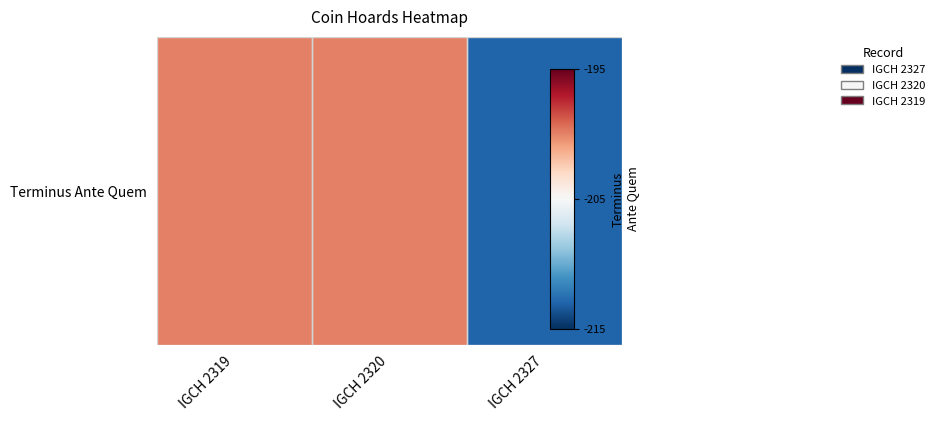

Reading left to right, what are all the values shown in this chart?

-200	-200	-213